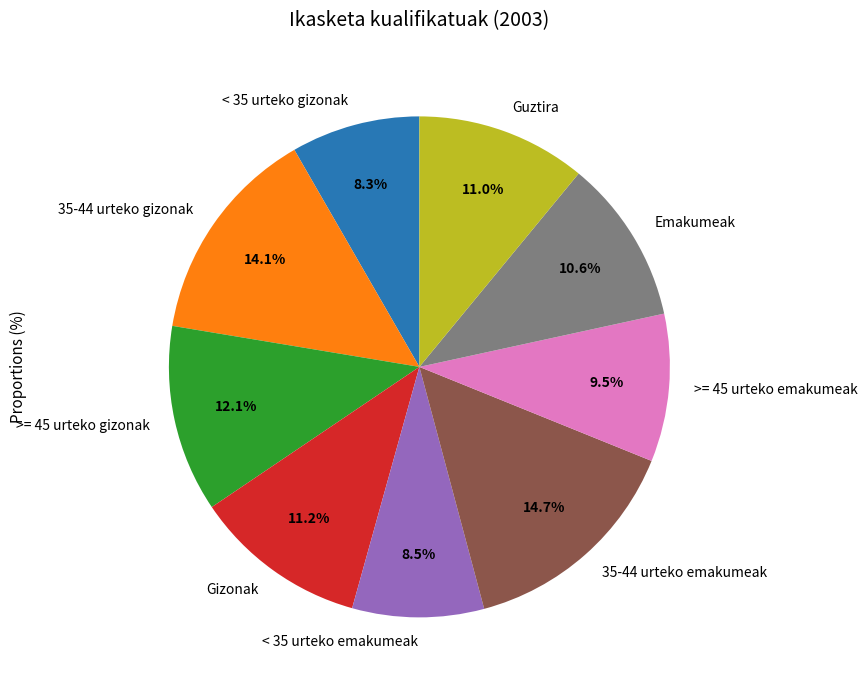

Count the number of slices in the pie.

9